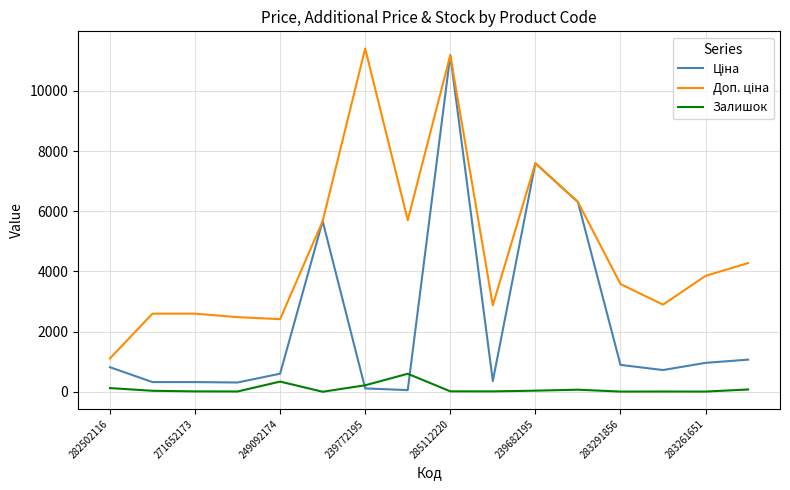

What is the maximum value for Залишок?

601.0